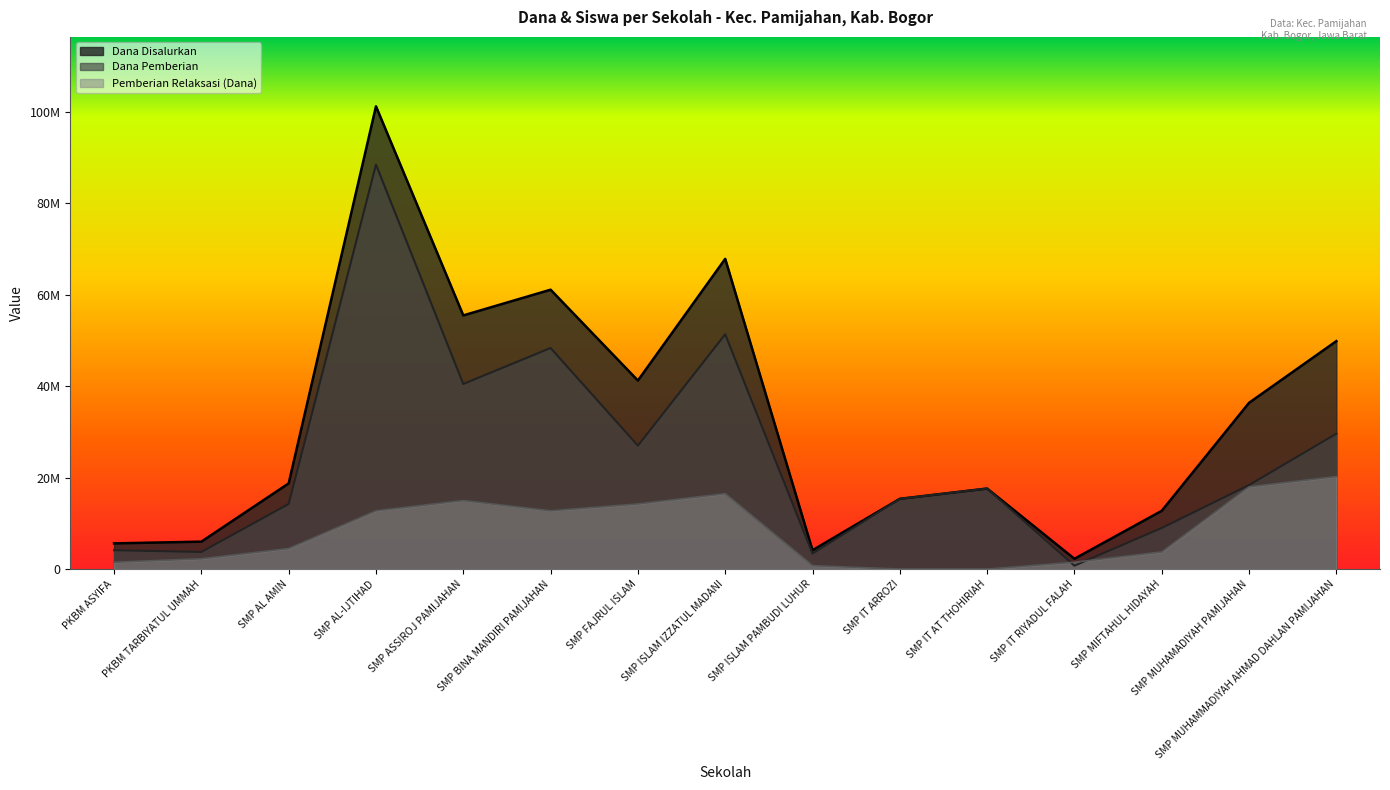

Does the chart have visible grid lines?

No